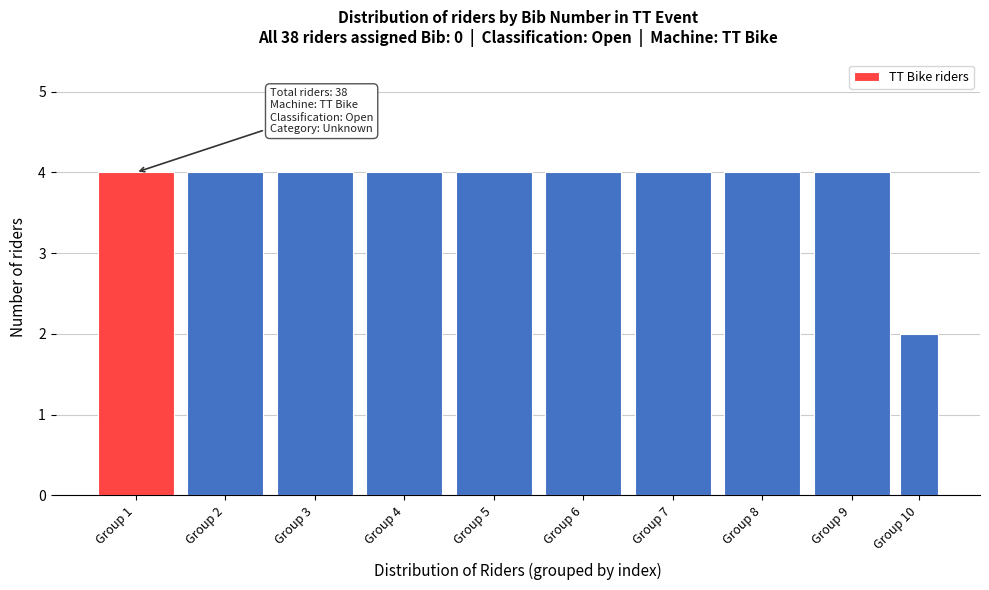

Reading left to right, transcribe all the data shown in this chart.

4	4	4	4	4	4	4	4	4	2